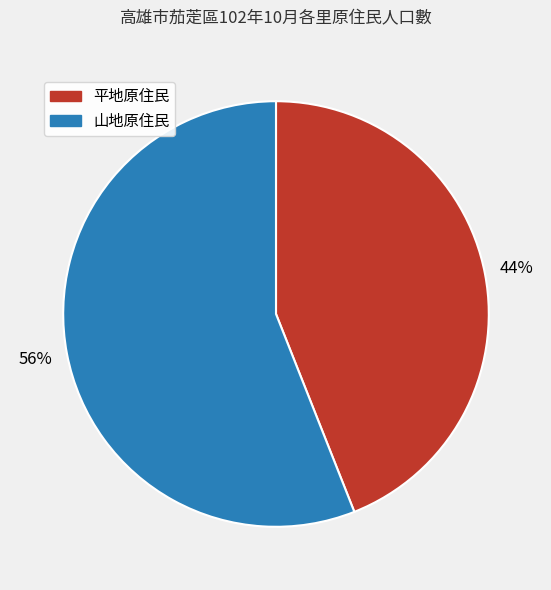

To the nearest percent, what is the difference between the largest and smallest slice percentages?

12%